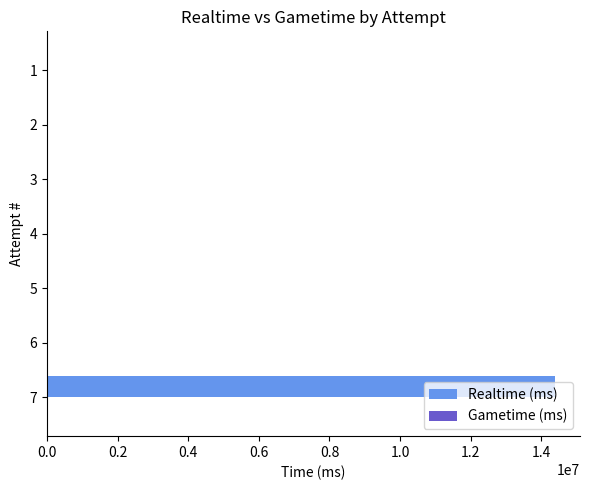

What is the maximum value shown in the chart?

14377359